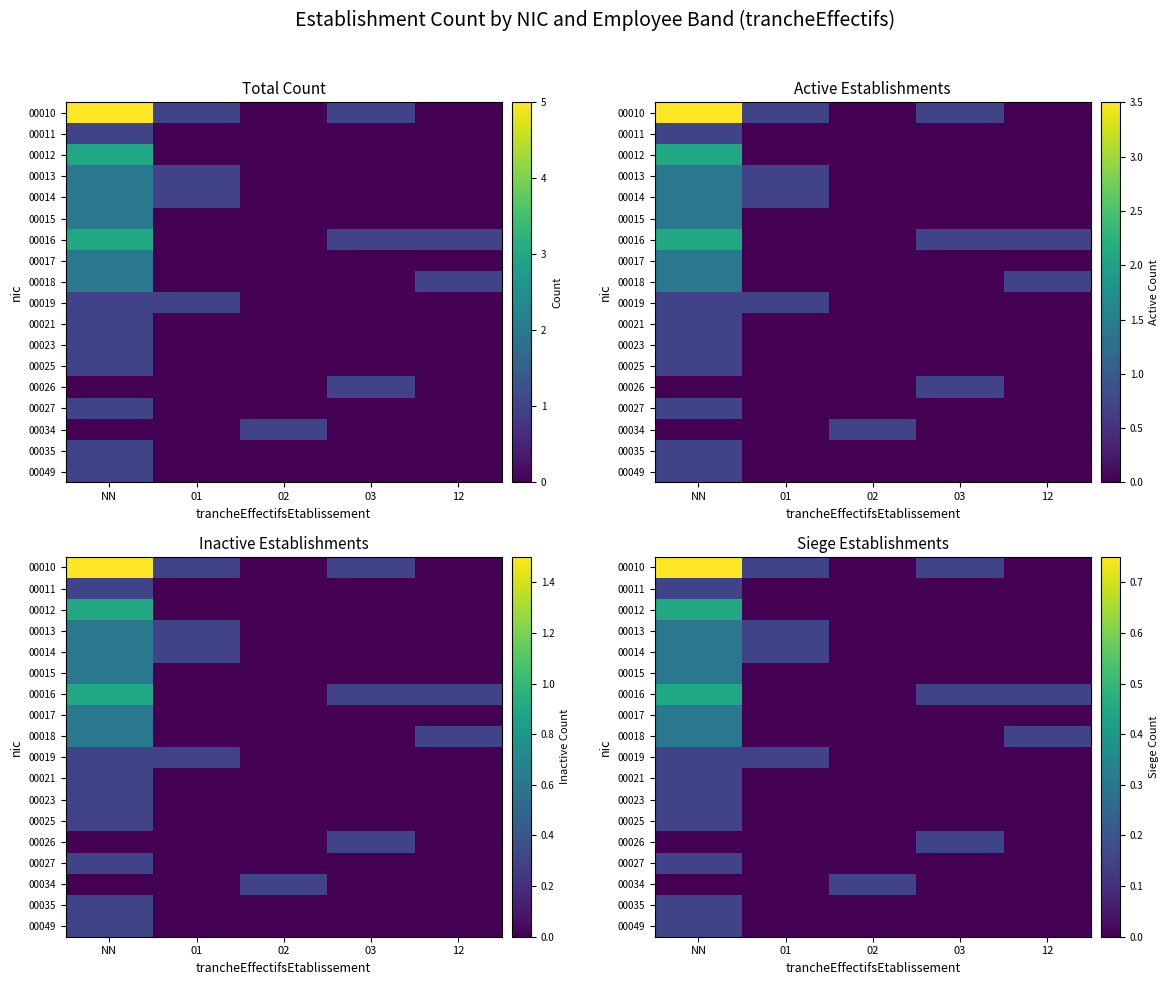

At how many categories does at least one series exceed 0?

5